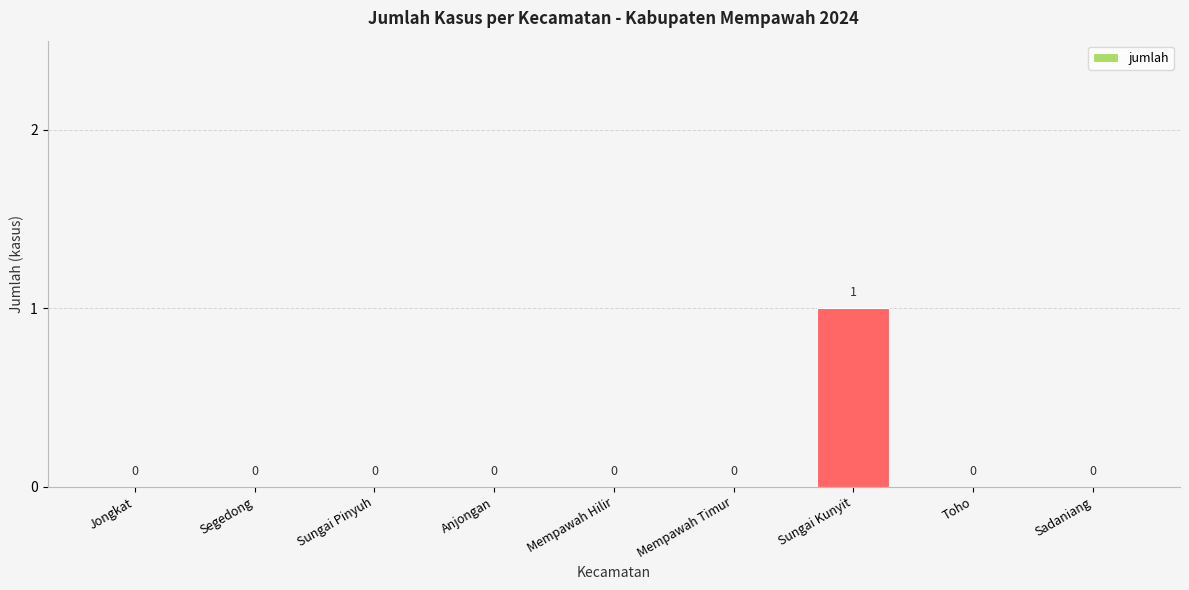

Is it true that the value at Sungai Pinyuh is 0?

True